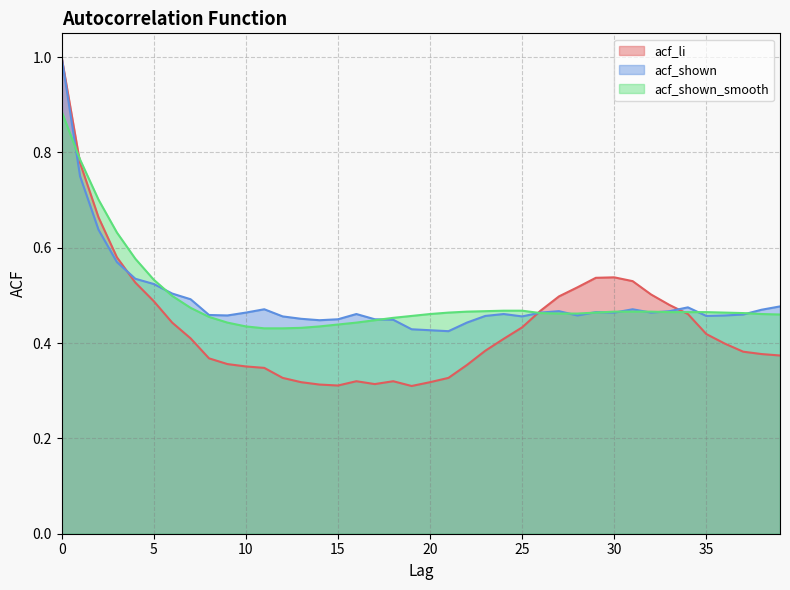

What is the total value across all series at 0?

2.9